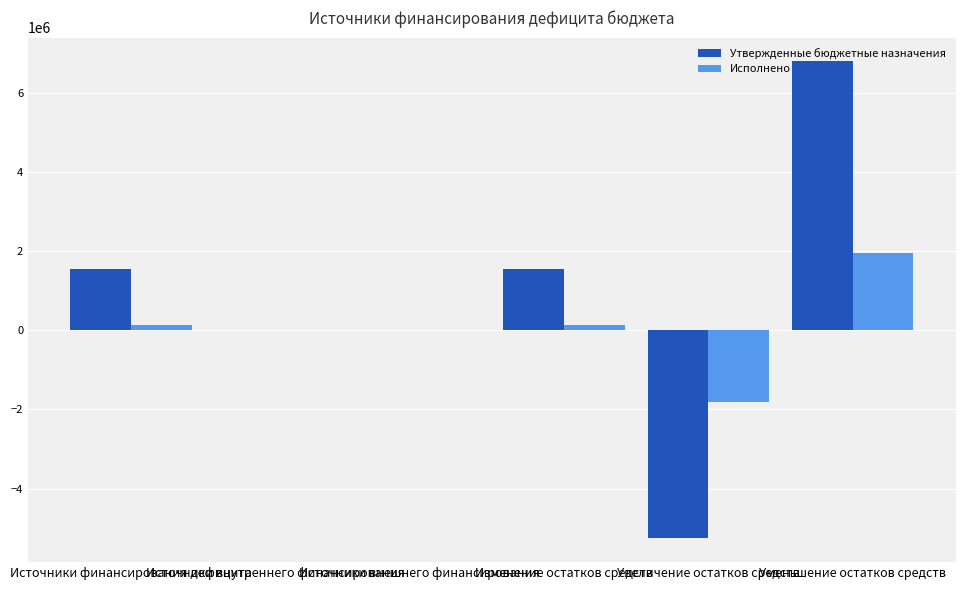

Reading left to right, what are all the values shown in this chart?

Утвержденные бюджетные назначения: Источники финансирования дефицита=1535632.7	Источники внутреннего финансирования=0.0	Источники внешнего финансирования=0.0	Изменение остатков средств=1535632.7	Увеличение остатков средств=-5253546.0	Уменьшение остатков средств=6789178.7
Исполнено: Источники финансирования дефицита=144134.1	Источники внутреннего финансирования=0.0	Источники внешнего финансирования=0.0	Изменение остатков средств=144134.1	Увеличение остатков средств=-1816953.7	Уменьшение остатков средств=1961087.7